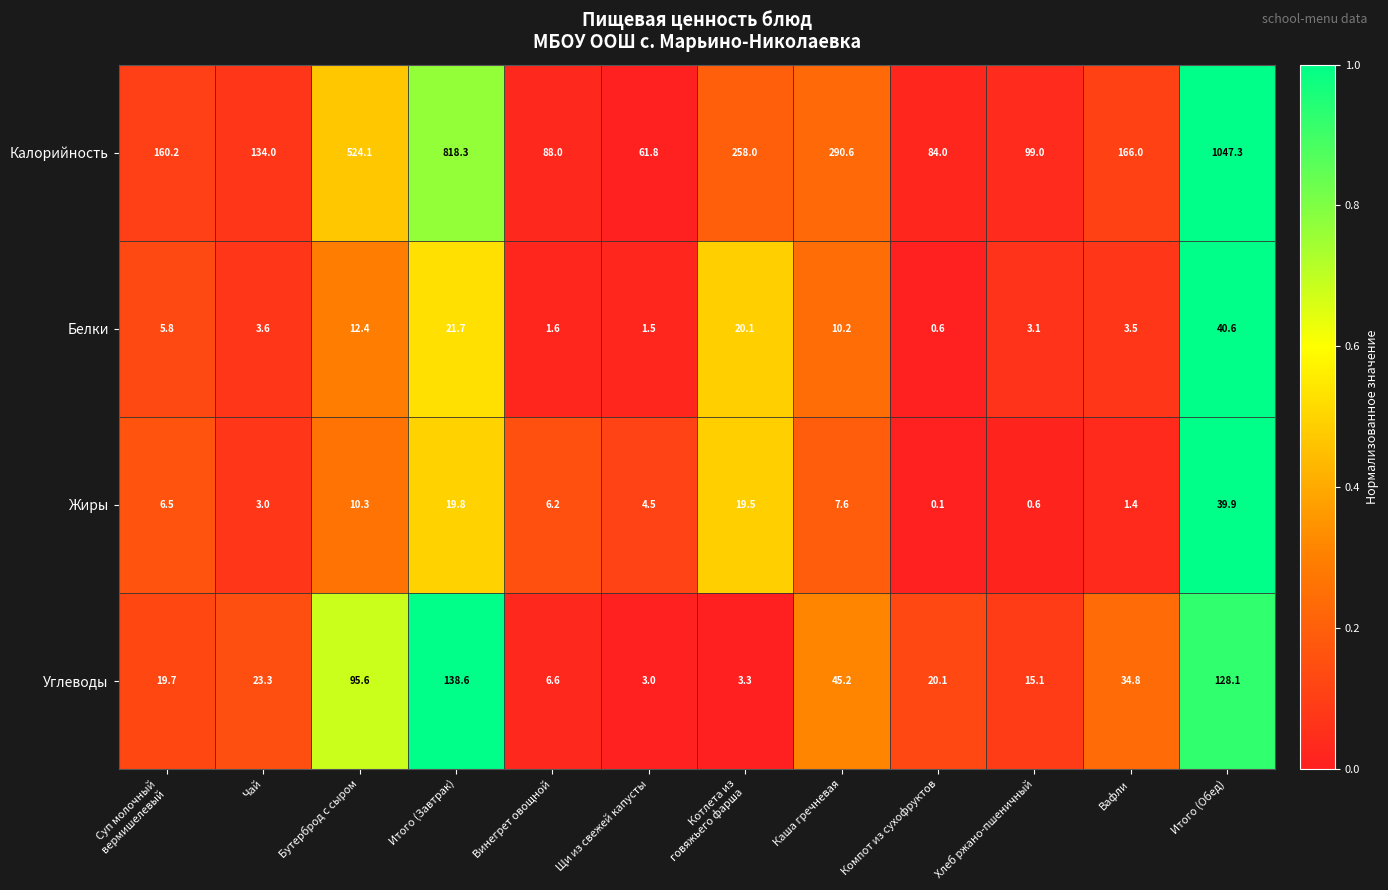

What is the spread (max minus min) of values at Итого (Завтрак)?

798.5